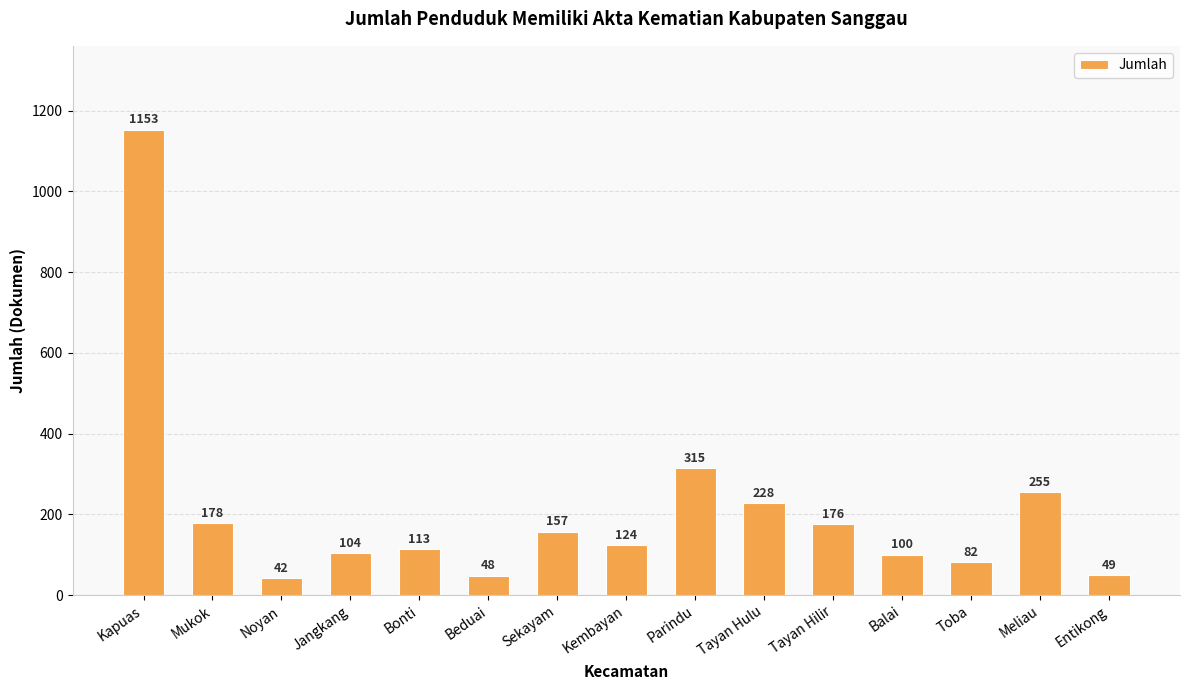

Reading left to right, transcribe all the data shown in this chart.

Kapuas=1153	Mukok=178	Noyan=42	Jangkang=104	Bonti=113	Beduai=48	Sekayam=157	Kembayan=124	Parindu=315	Tayan Hulu=228	Tayan Hilir=176	Balai=100	Toba=82	Meliau=255	Entikong=49